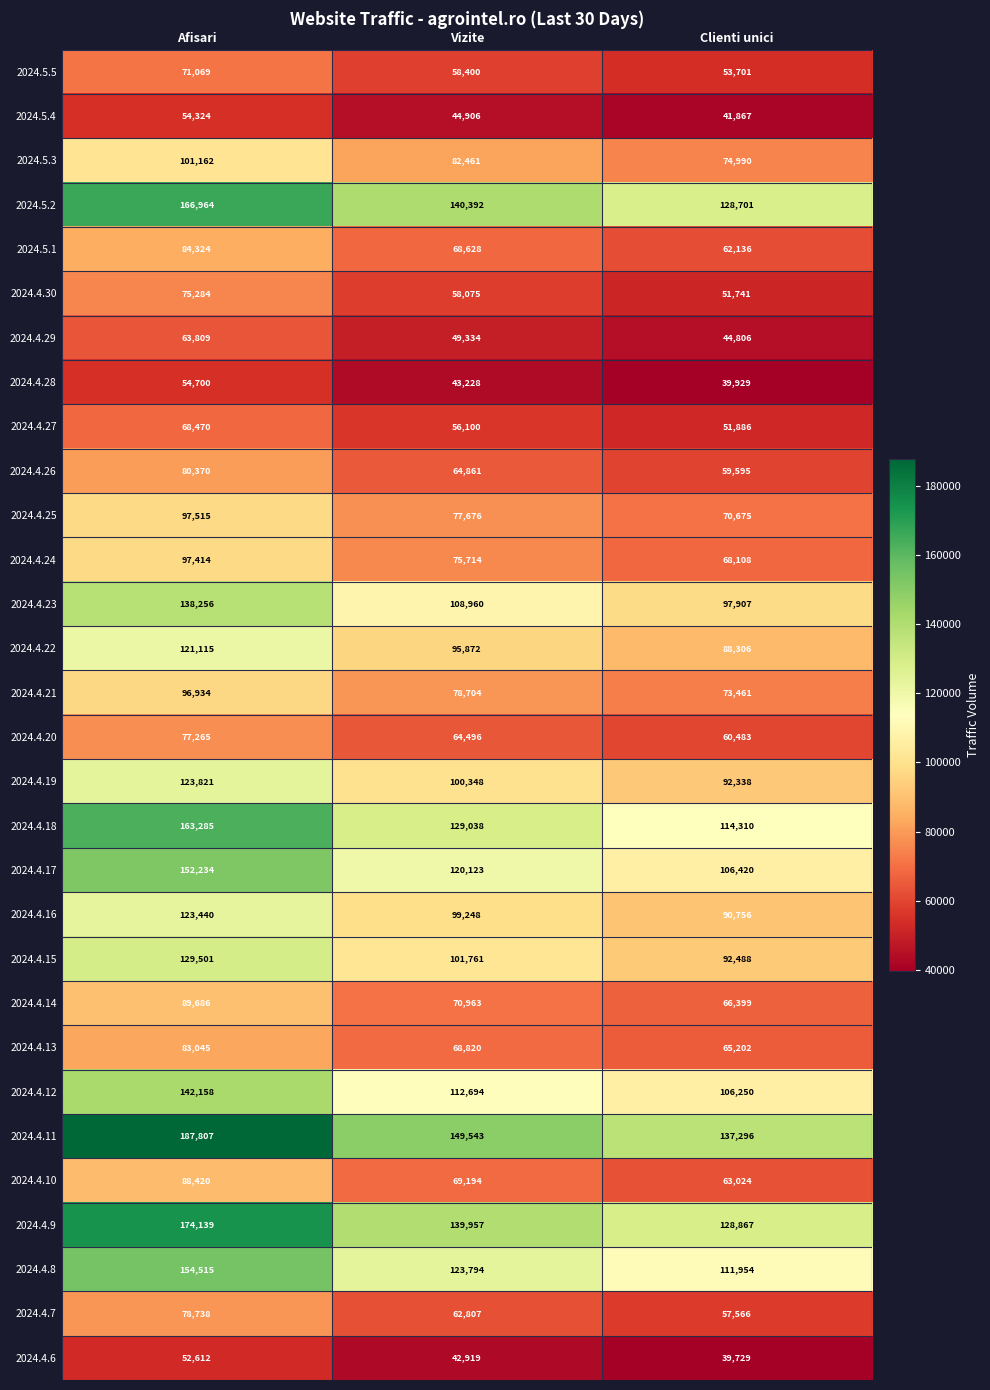

What is the difference between the maximum and minimum values in the 2024.4.28 series?

14771